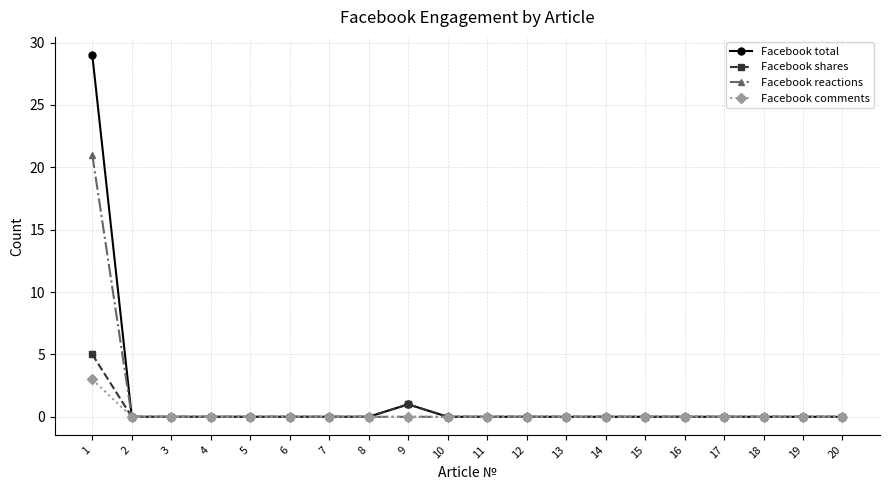

What is the sum of the Facebook reactions values at 1 and 2?

21